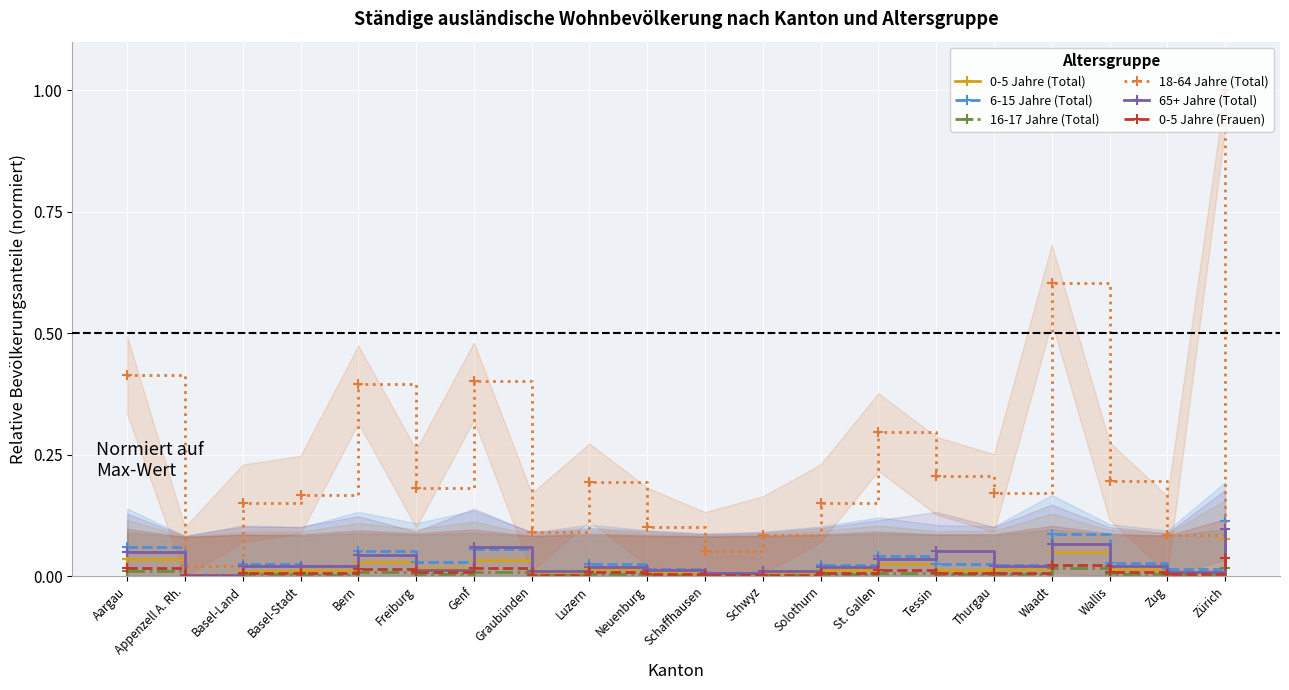

What position from the left is Tessin?

15